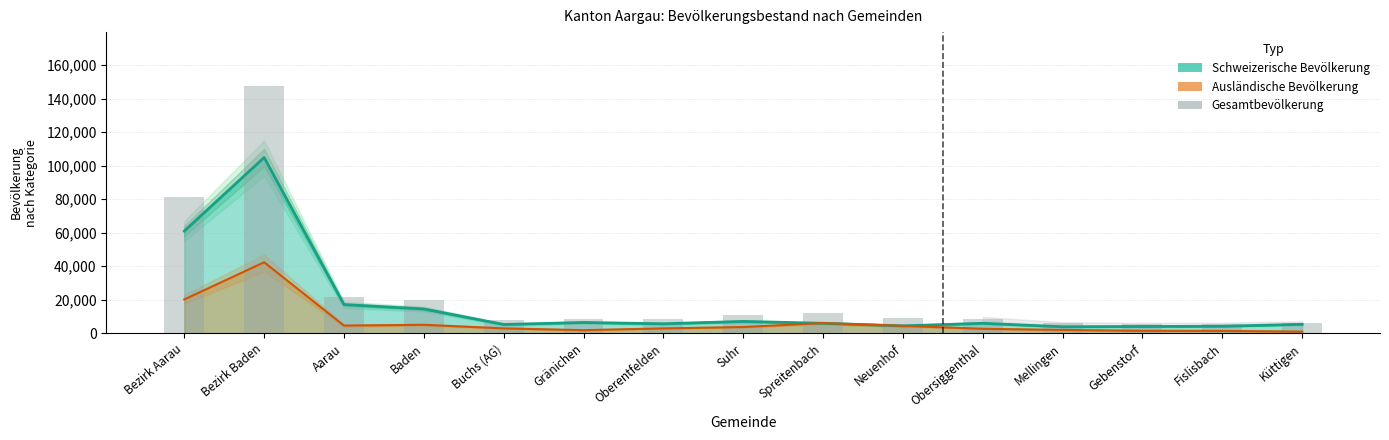

The chart shows a value of 36139 at Aarau. True or false?

False